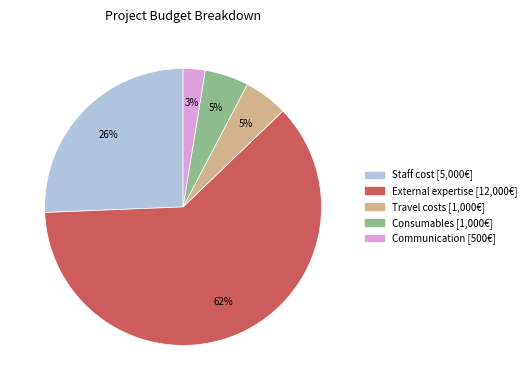

Is there a majority slice in this chart?

Yes